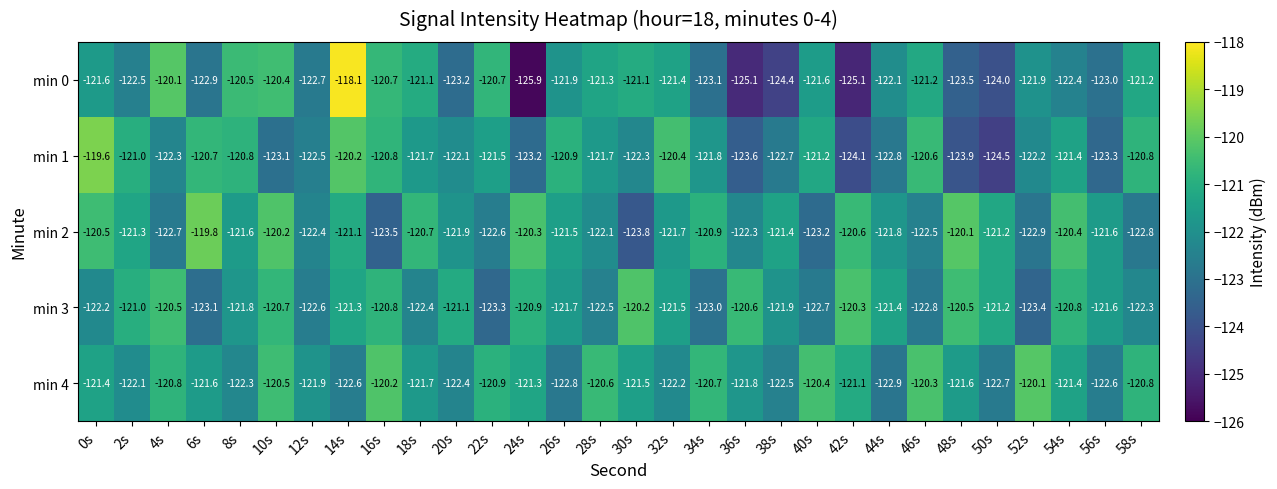

What is the total value across all series at 12s?

-612.1